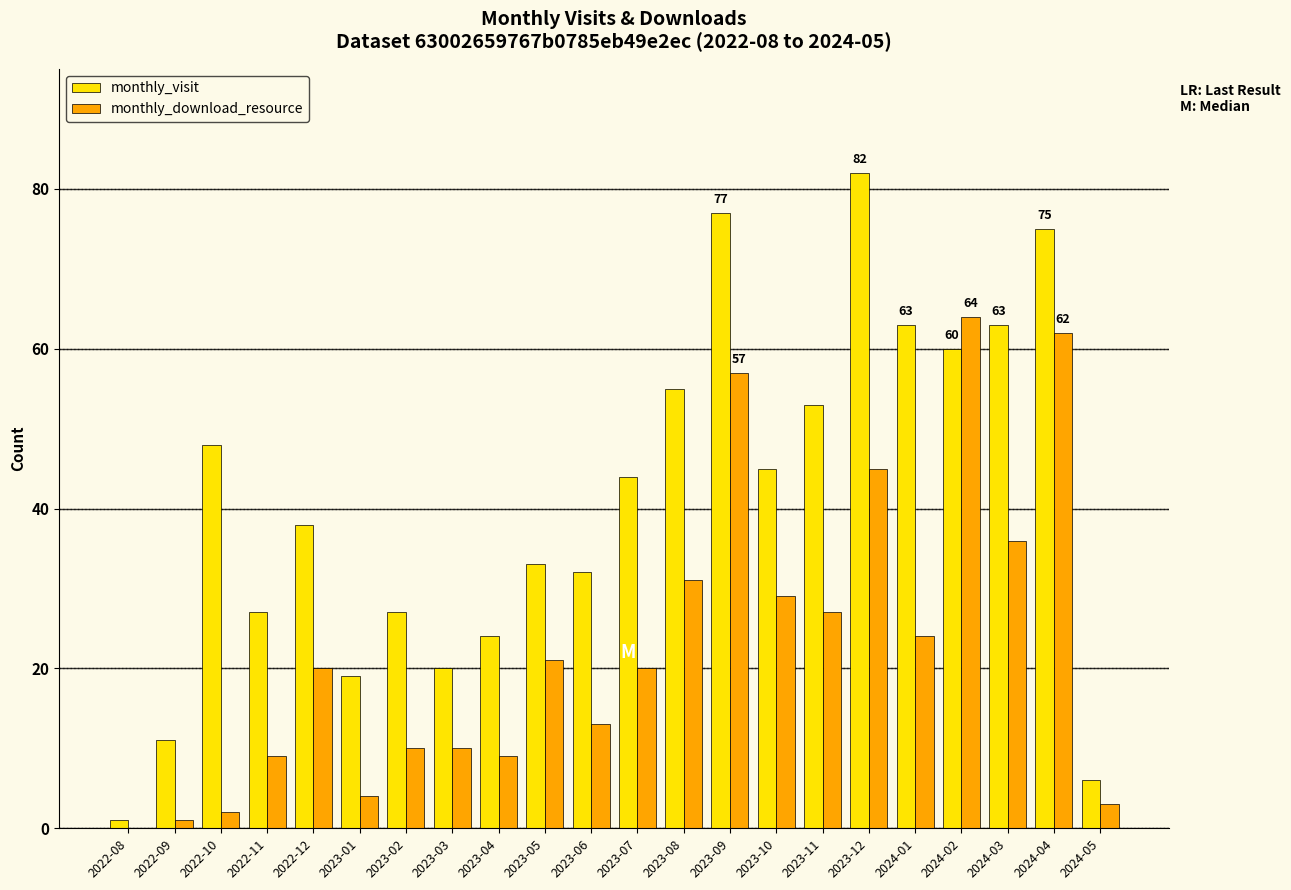

What is the sum of the monthly_download_resource values at 2023-01 and 2022-12?

24